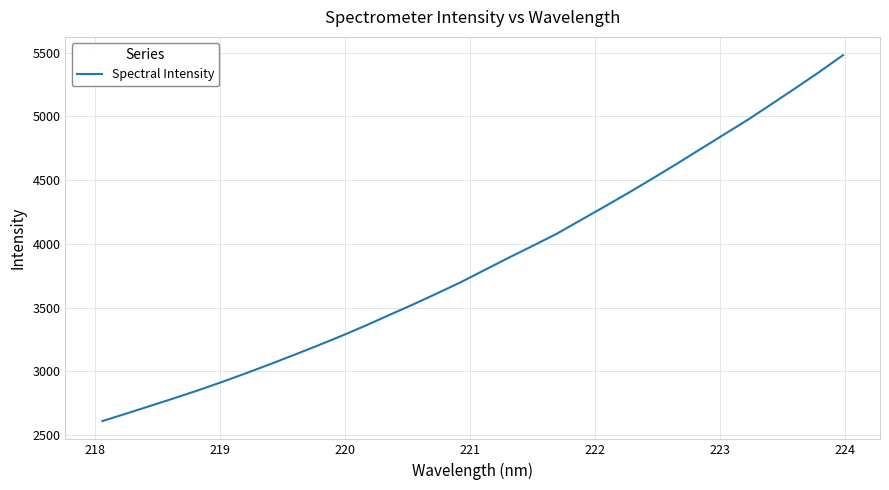

What is the maximum value shown in the chart?

5479.0